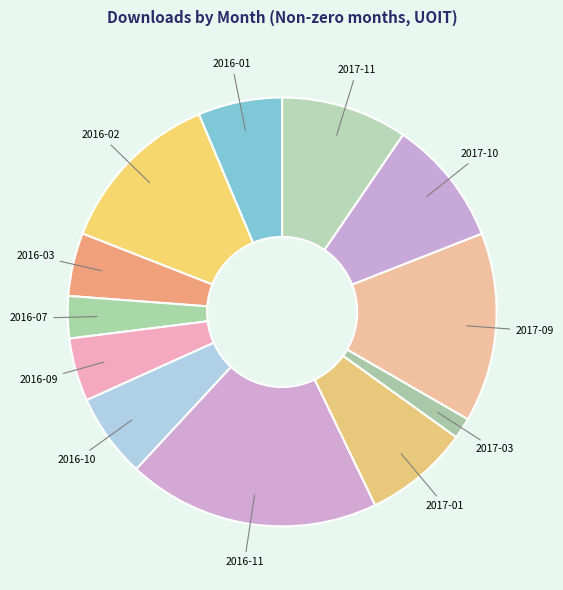

How many segments does this pie chart have?

12